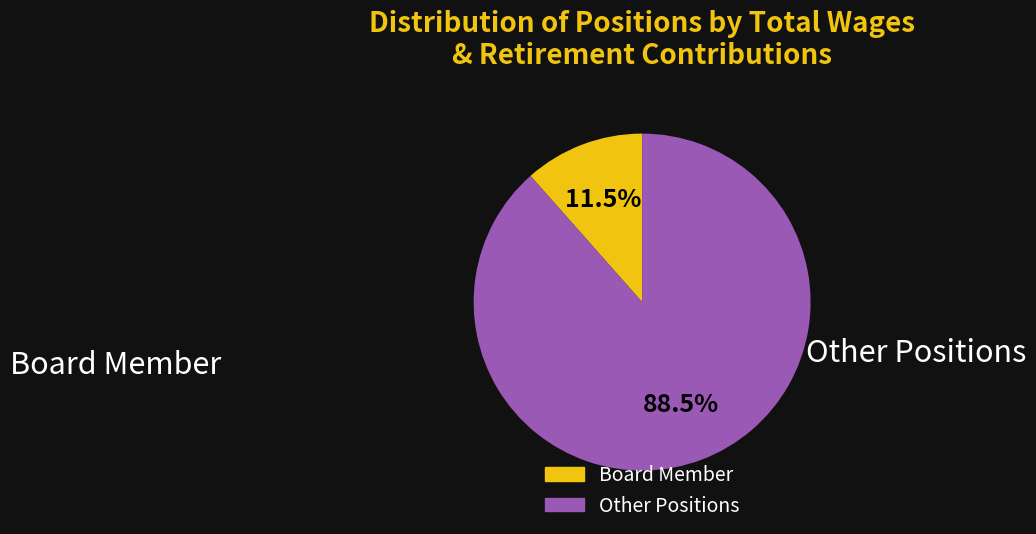

Is there a majority slice in this chart?

Yes